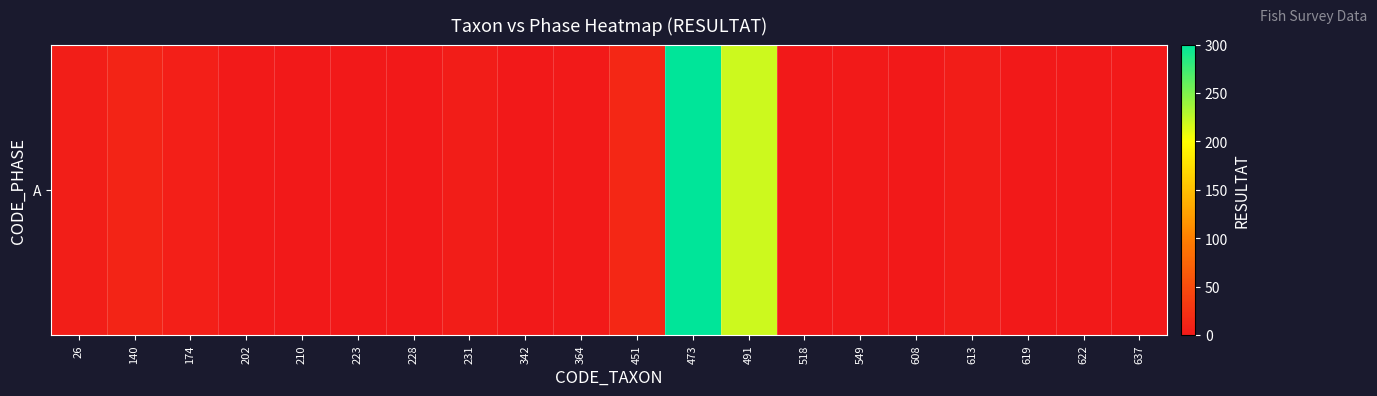

How many data points does each series have?

20